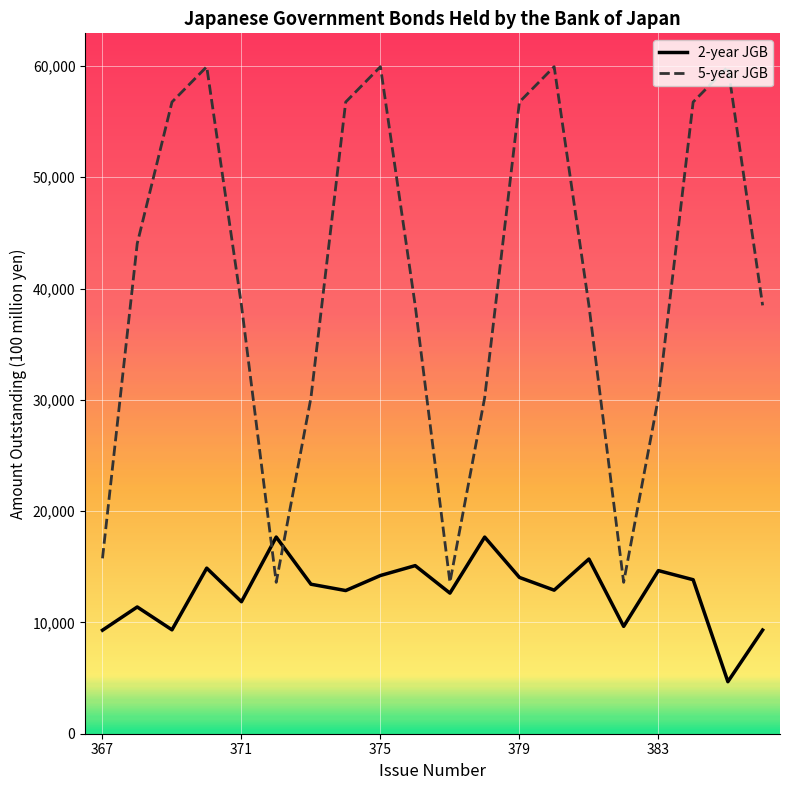

Which series has the widest spread of values?

5-year JGB